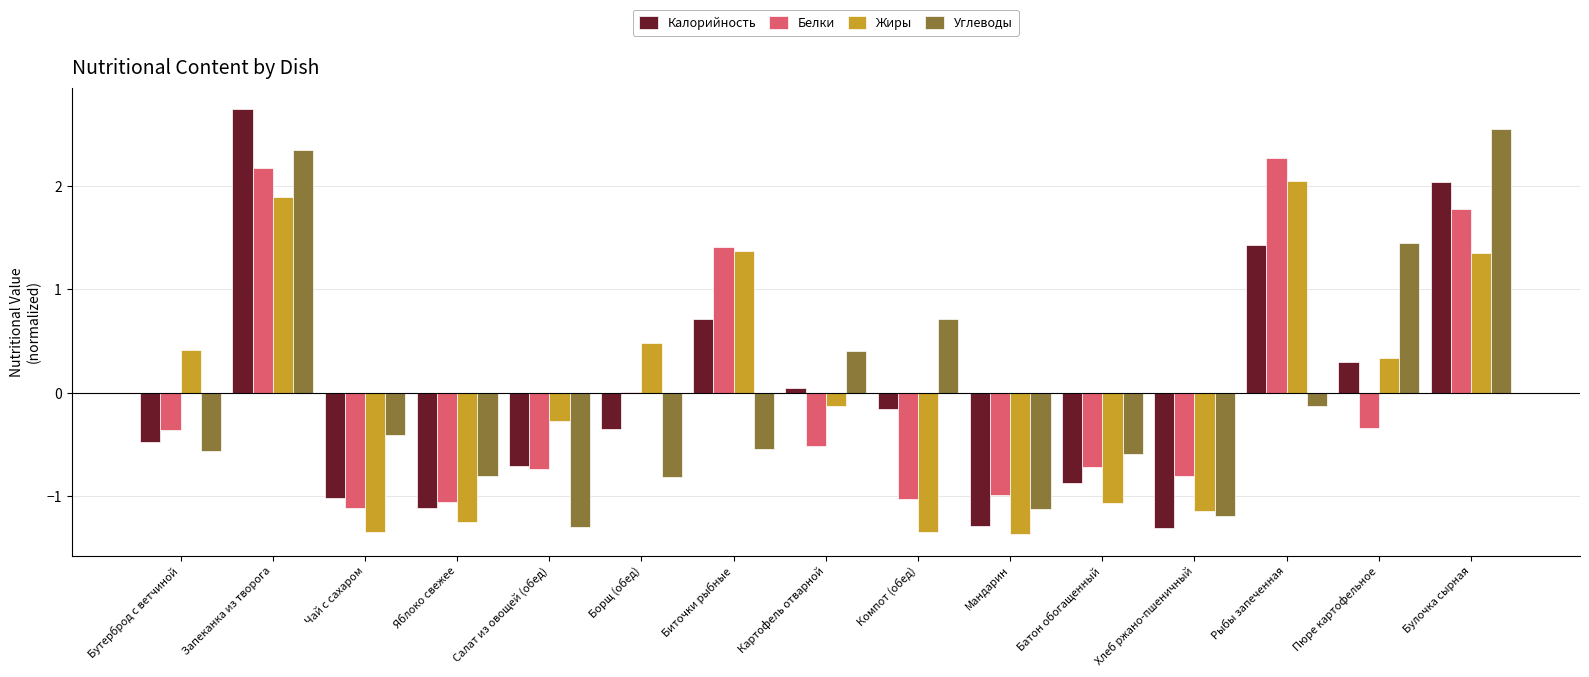

What is the maximum value shown in the chart?

2.7